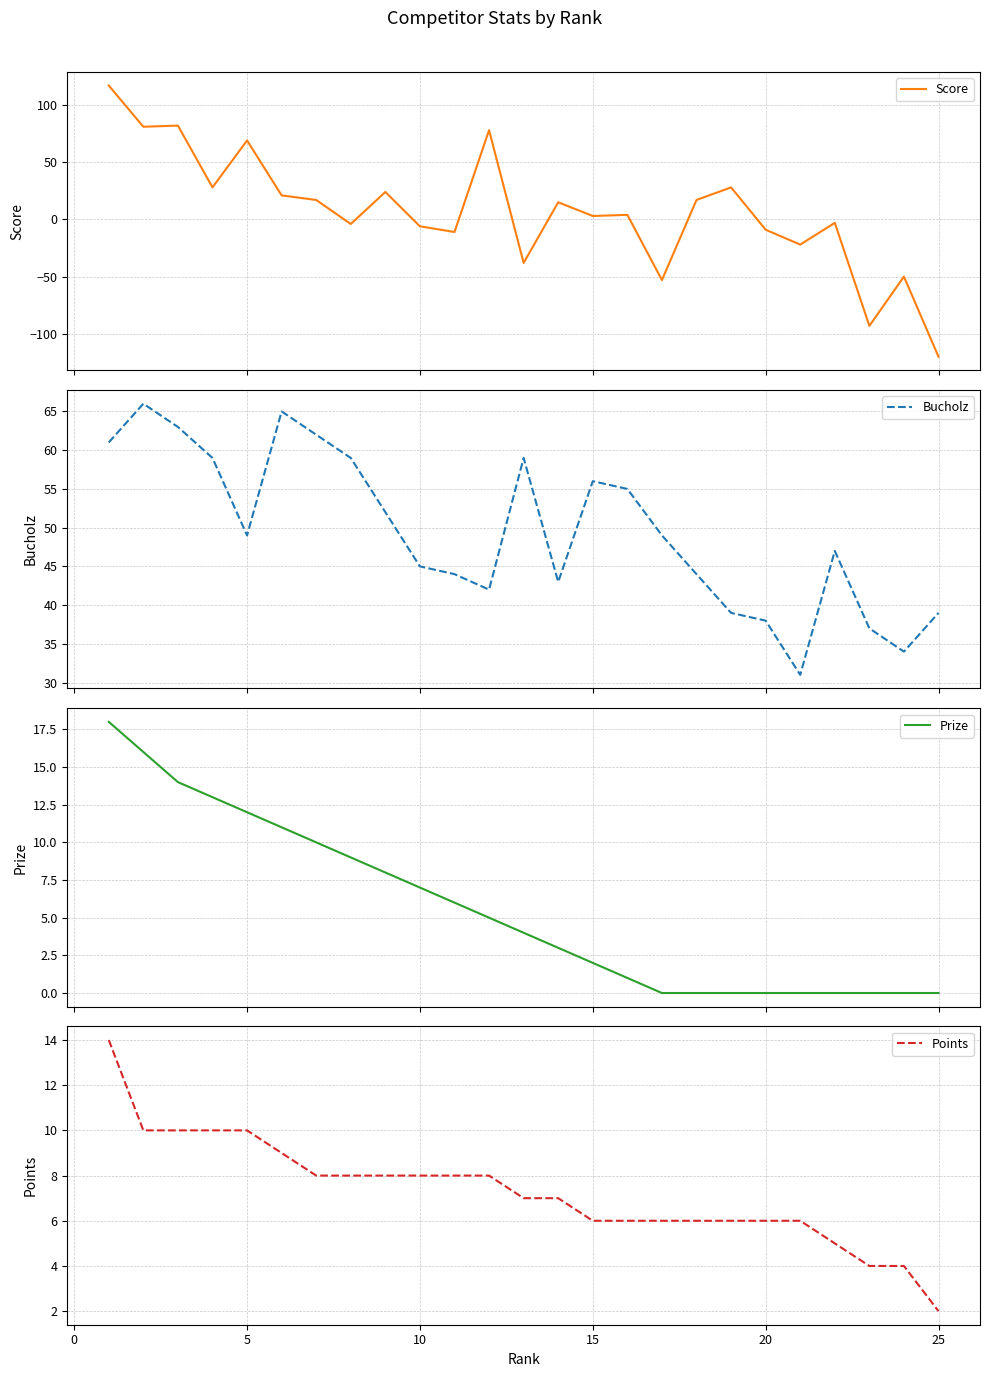

What is the greatest value displayed?

117